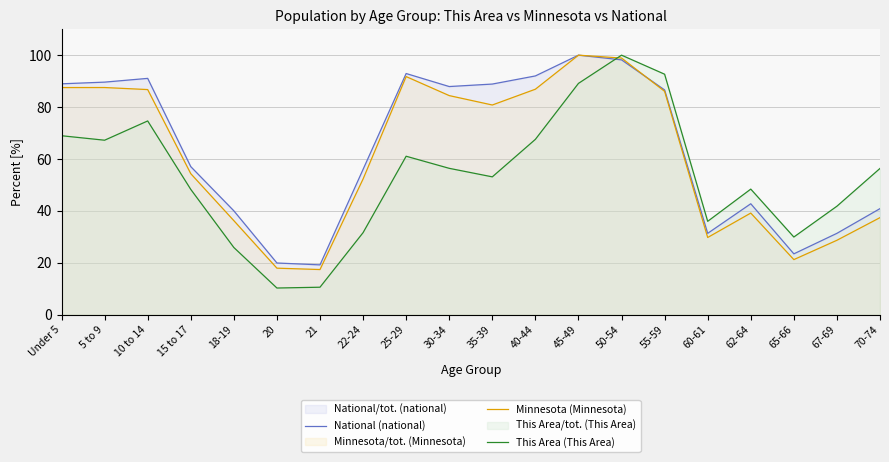

At which category is the sum across all series the highest?

50-54